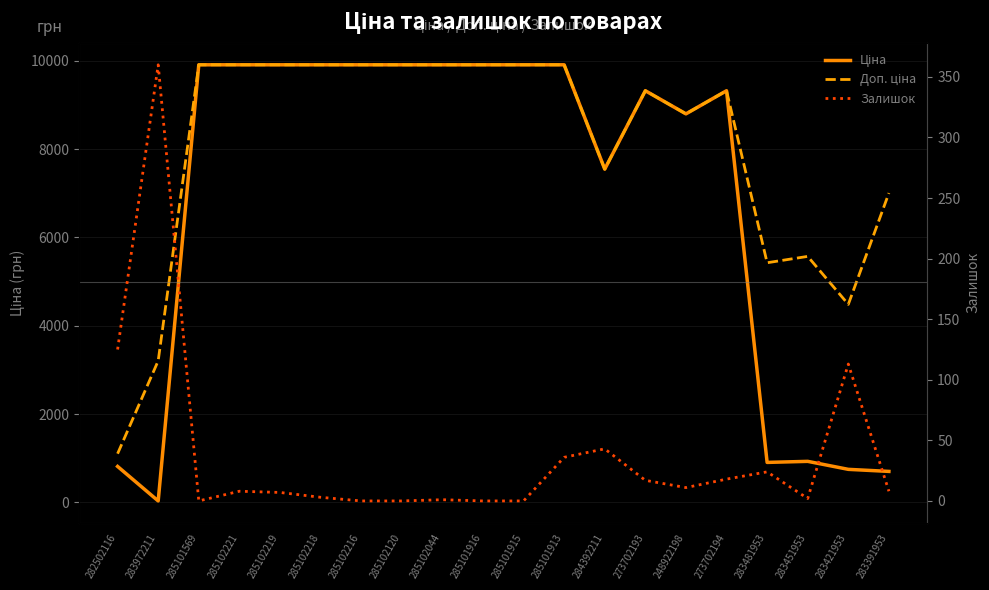

Between 285101569 and 285101916, which is larger?

285101569